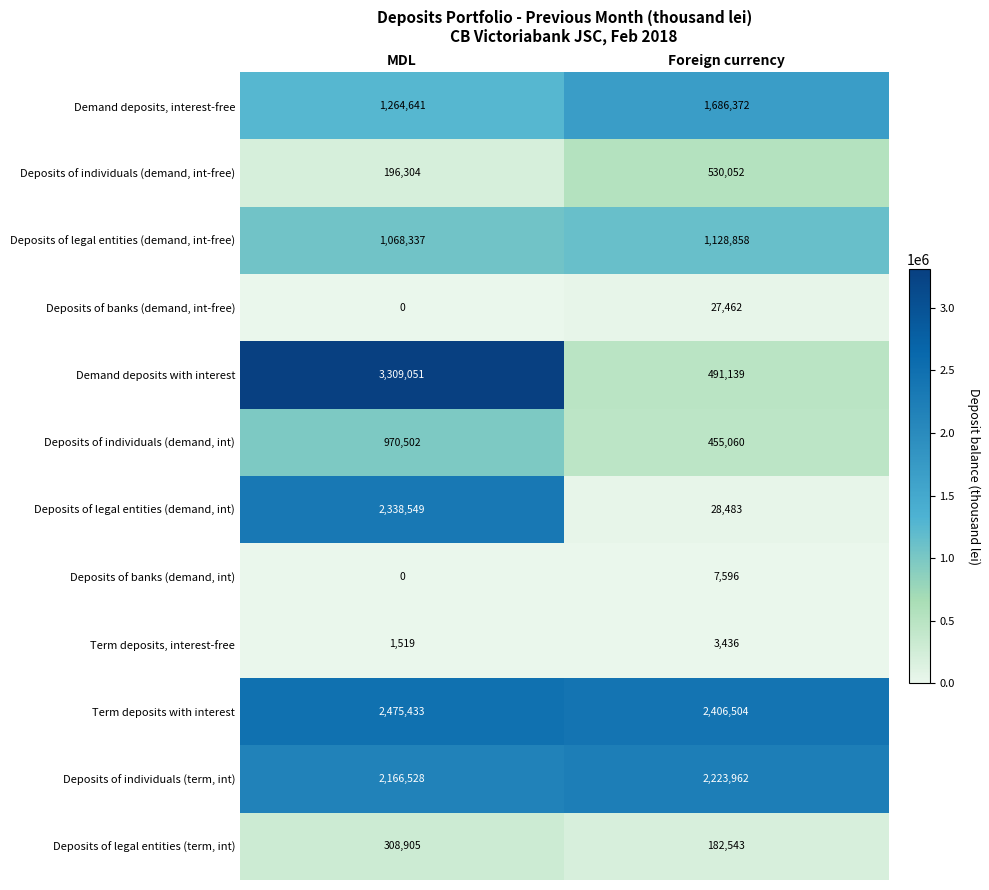

Reading right to left, transcribe all the data shown in this chart.

Demand deposits, interest-free: 1686372	1264641
Deposits of individuals (demand, int-free): 530052	196304
Deposits of legal entities (demand, int-free): 1128858	1068337
Deposits of banks (demand, int-free): 27462	0
Demand deposits with interest: 491139	3309051
Deposits of individuals (demand, int): 455060	970502
Deposits of legal entities (demand, int): 28483	2338549
Deposits of banks (demand, int): 7596	0
Term deposits, interest-free: 3436	1519
Term deposits with interest: 2406504	2475433
Deposits of individuals (term, int): 2223962	2166528
Deposits of legal entities (term, int): 182543	308905